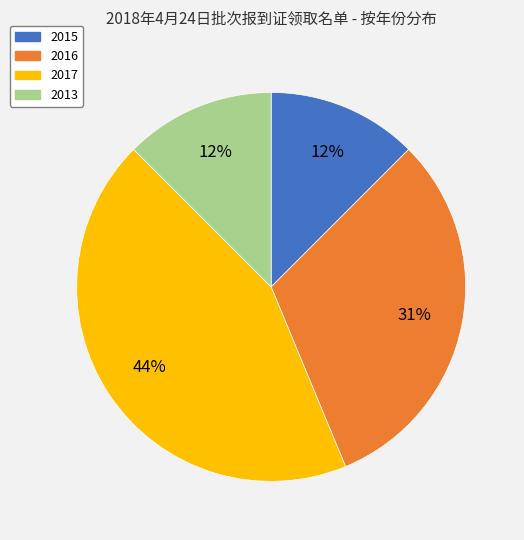

To the nearest percent, what is the average slice percentage?

25%